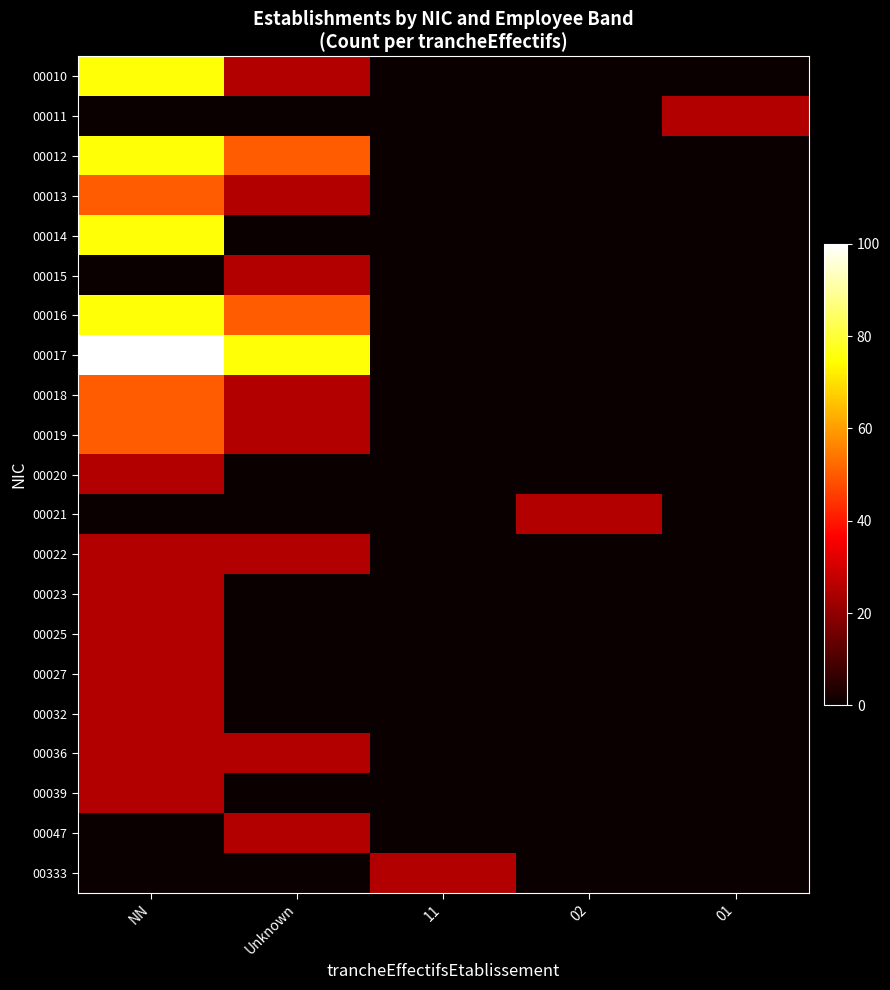

Which series has the widest spread of values?

00017